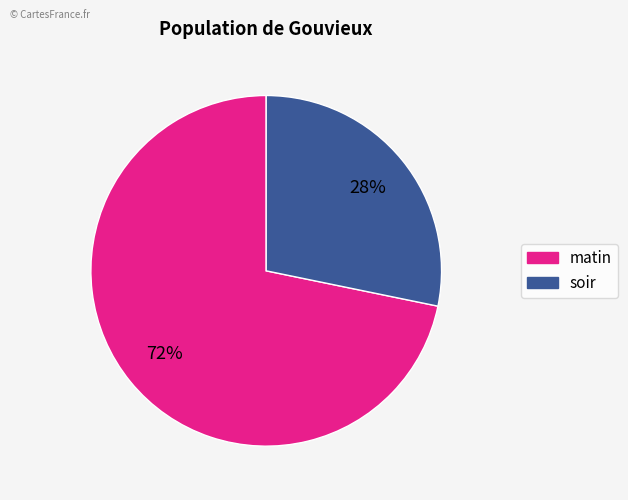

Is it true that soir is 40% of the pie?

False